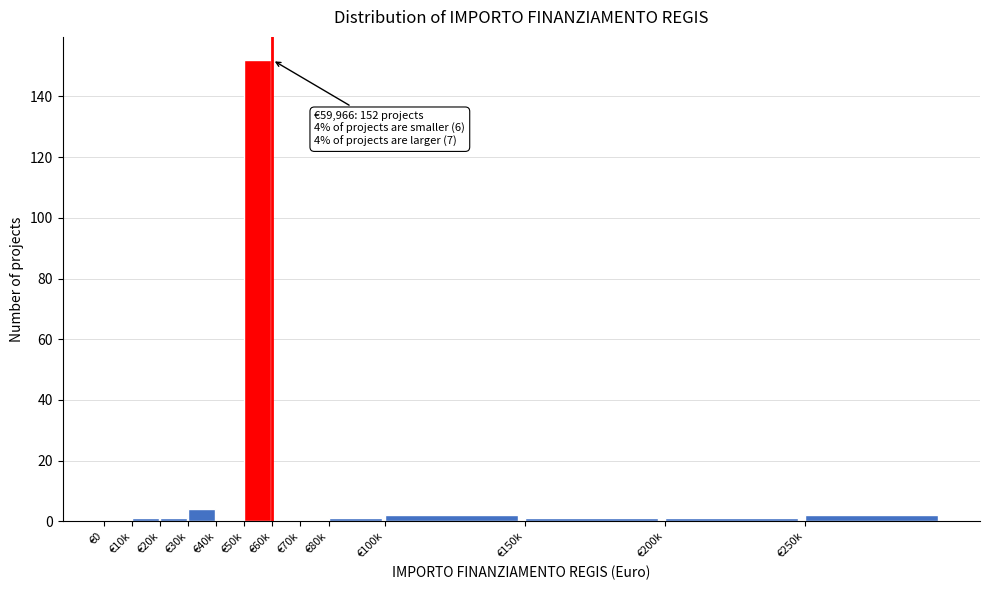

Reading left to right, transcribe all the data shown in this chart.

€0=0	€10k=1	€20k=1	€30k=4	€40k=0	€50k=152	€60k=0	€70k=0	€80k=1	€100k=2	€150k=1	€200k=1	€250k=2